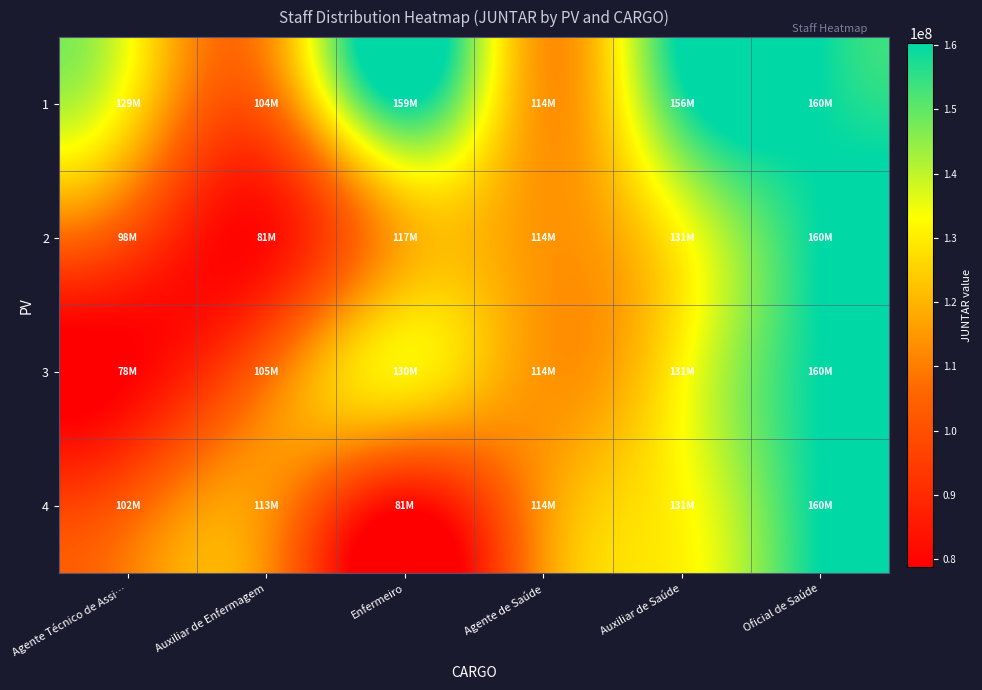

Which category has the lowest value across all series?

Agente Técnico de Assi…